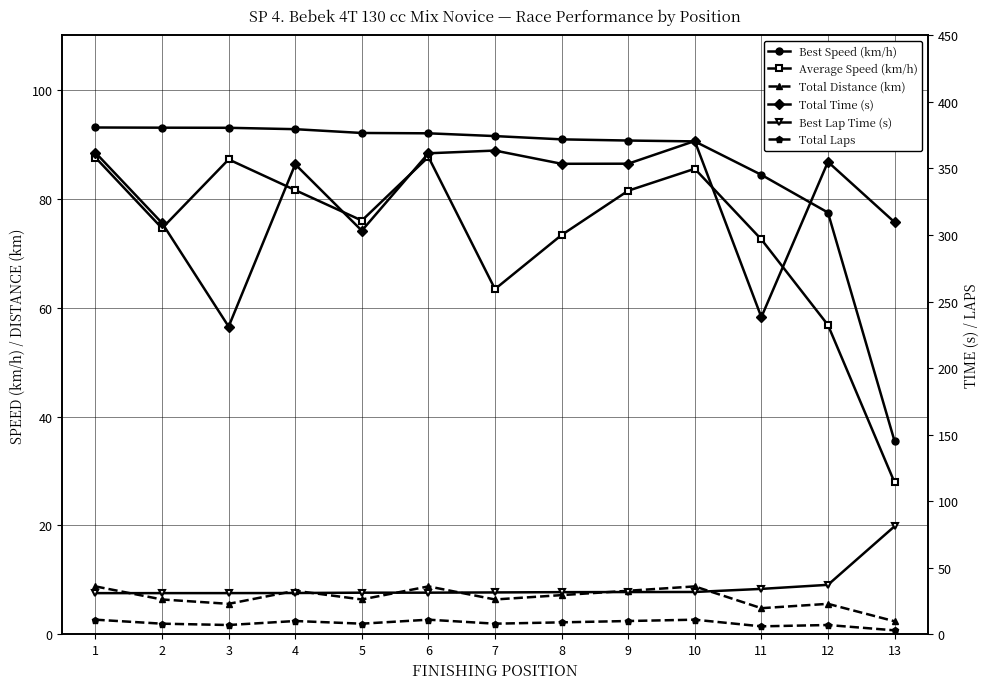

What is the value of the Total Laps point at the 11th from the left?

6.0